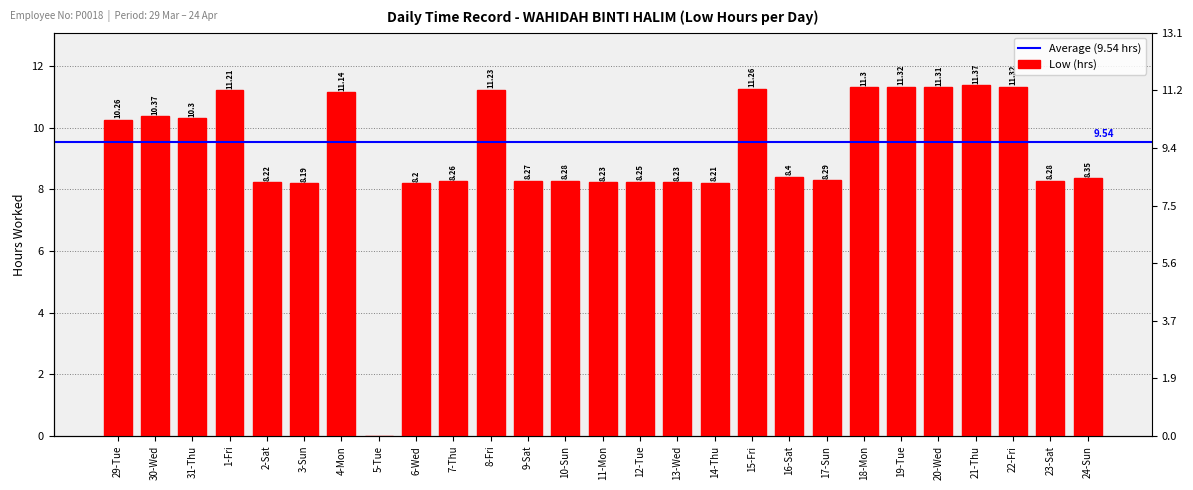

What is the value of the 19th bar from the left?

8.4